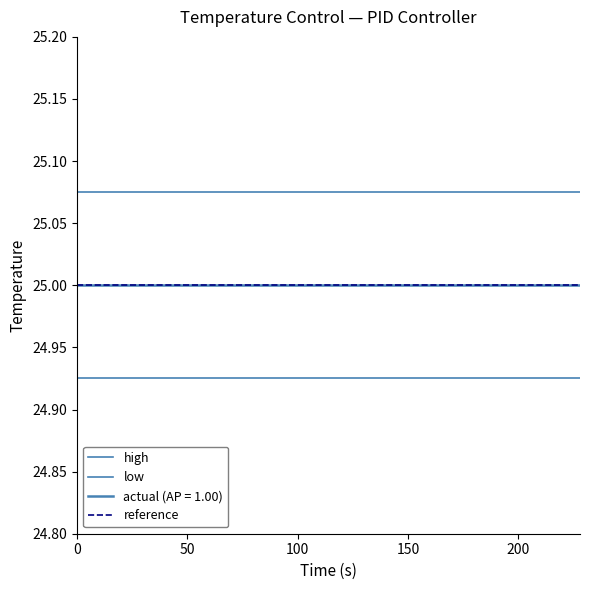

Is this an area chart (filled region under the line)?

No